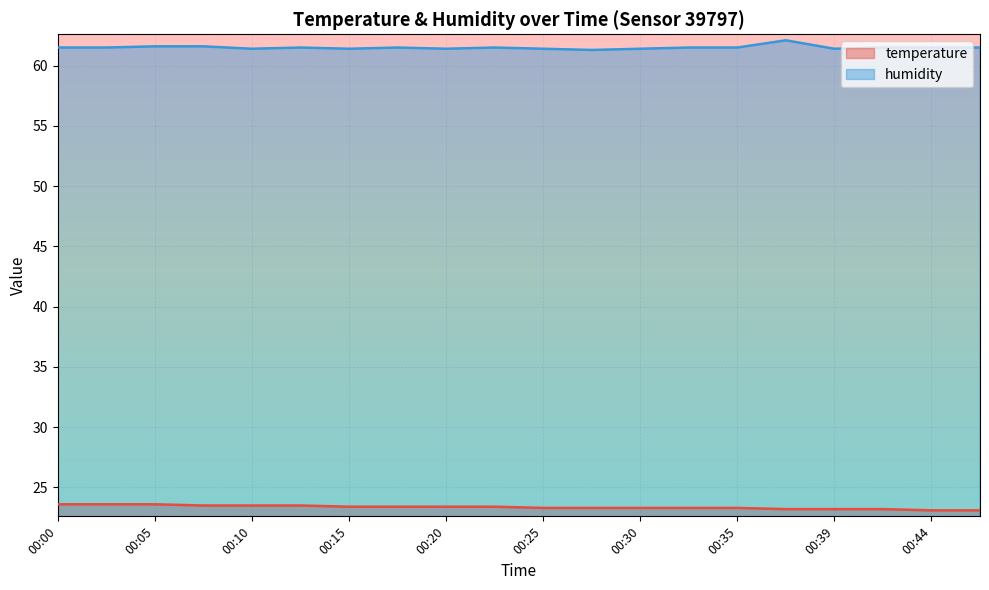

What is the difference between the maximum and minimum values in the temperature series?

0.5